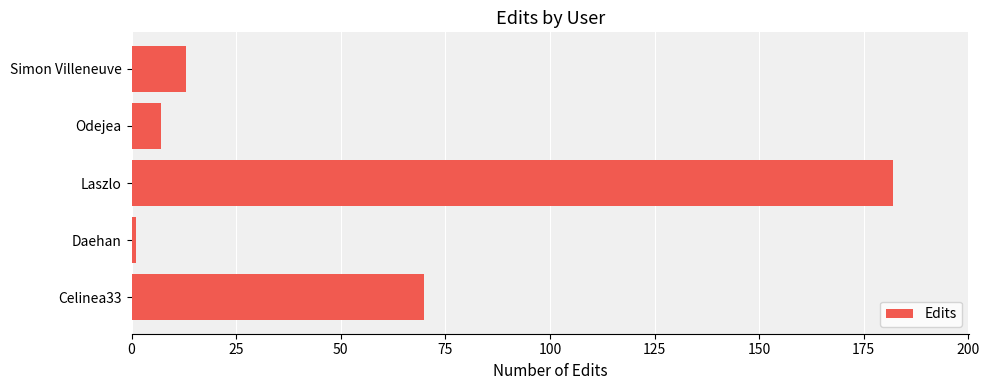

At which category does the chart reach its peak across all series?

Laszlo